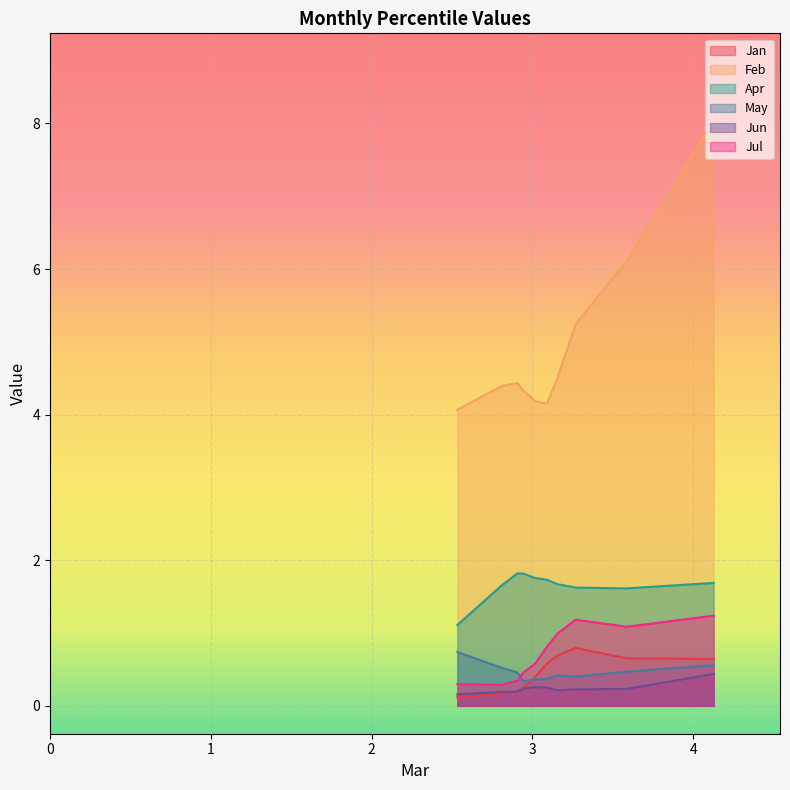

What is the greatest value displayed?

8.0